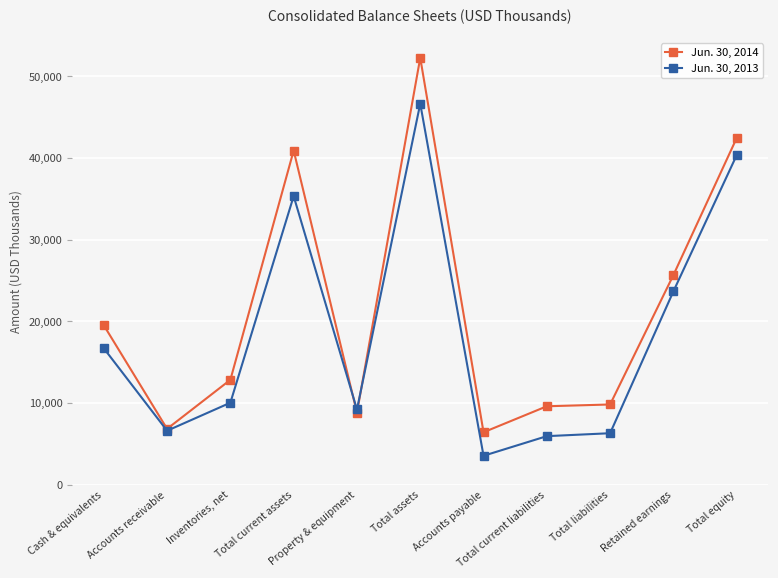

The Jun. 30, 2014 series shows 10382 at Accounts receivable. True or false?

False